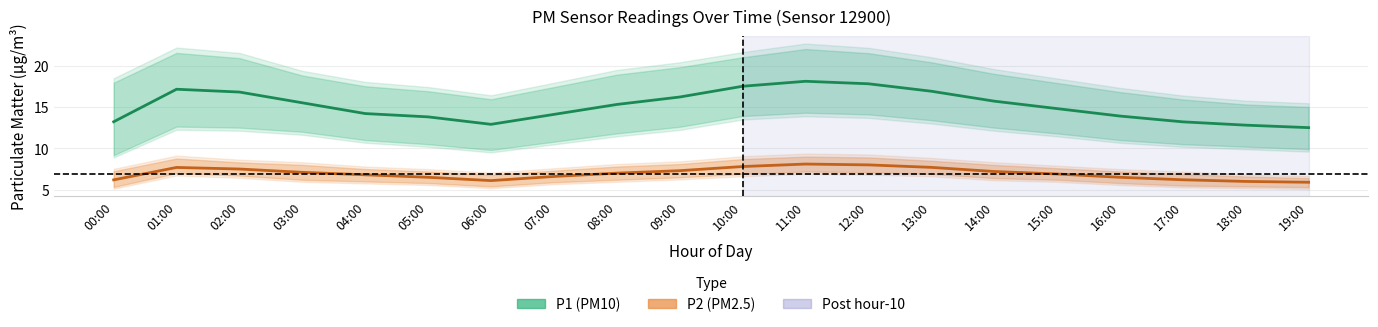

Which series has the largest total across all categories?

P1 (PM10)